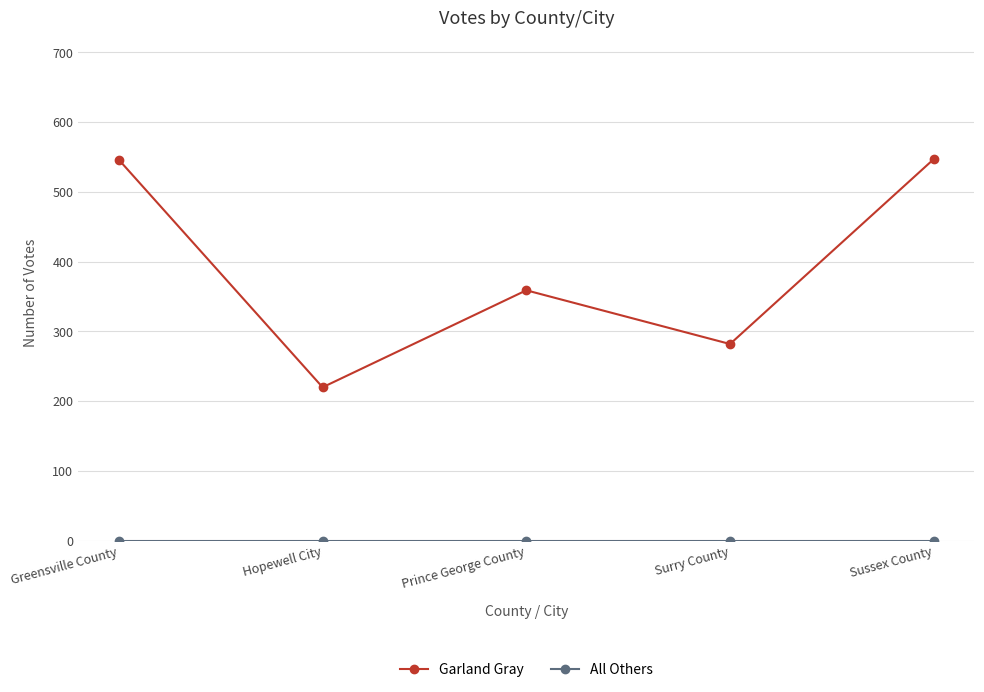

What is the sum of all Garland Gray values?

1954